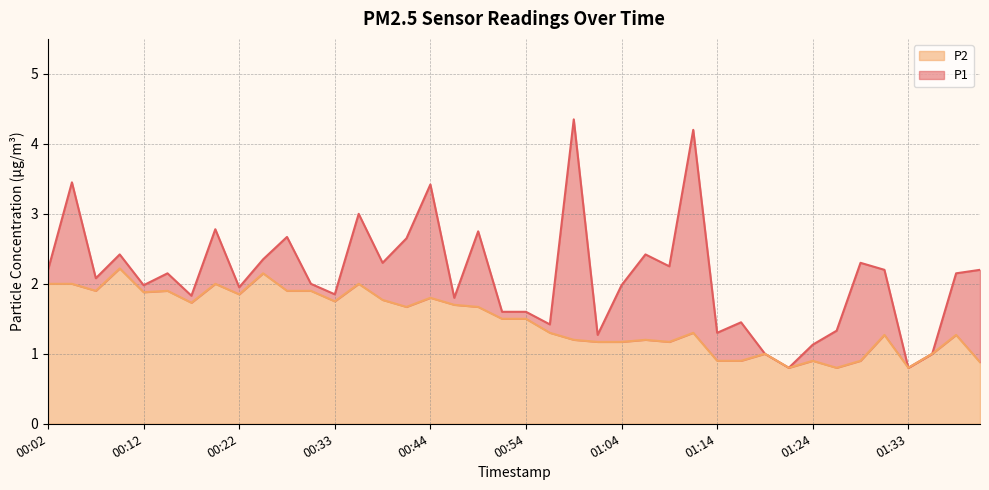

At which label does P2 reach its minimum?

01:21